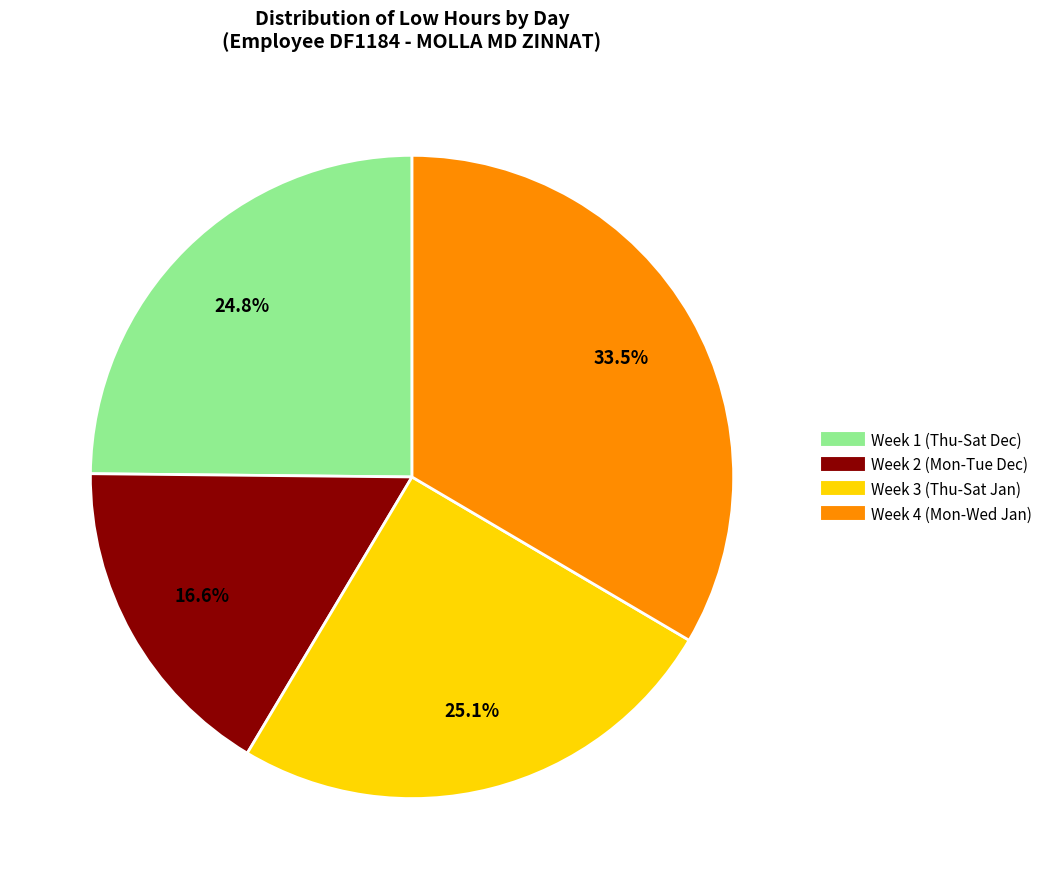

How many segments does this pie chart have?

4